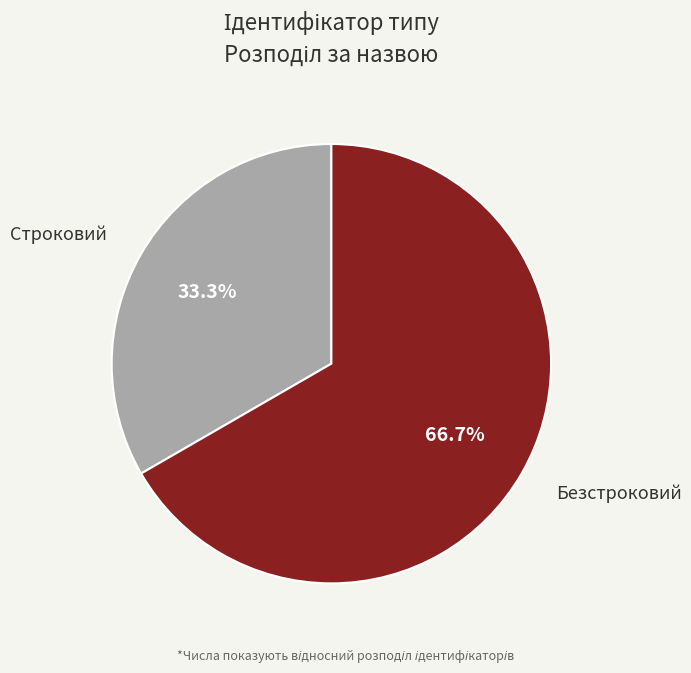

To the nearest percent, what is the combined percentage of Безстроковий and Строковий?

100%